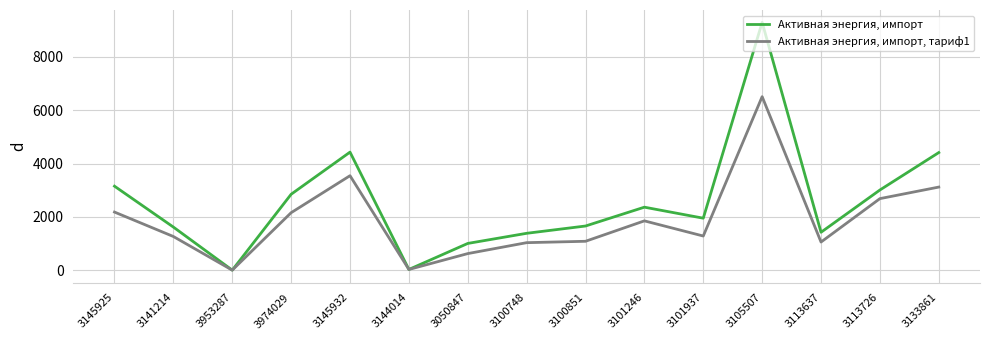

What is the minimum value shown in the chart?

2.7